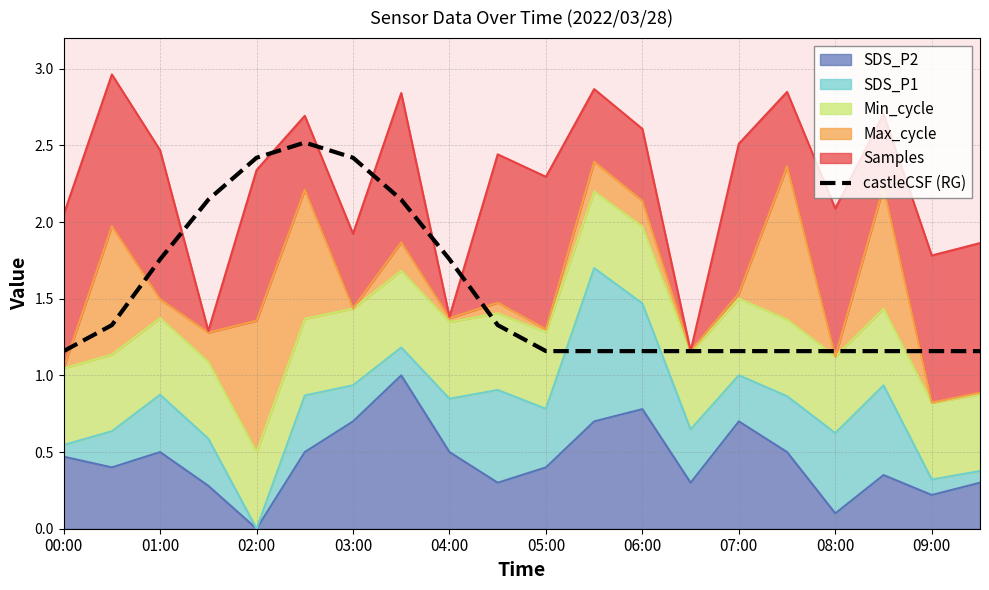

What is the difference between the second highest and second lowest values?

1.3